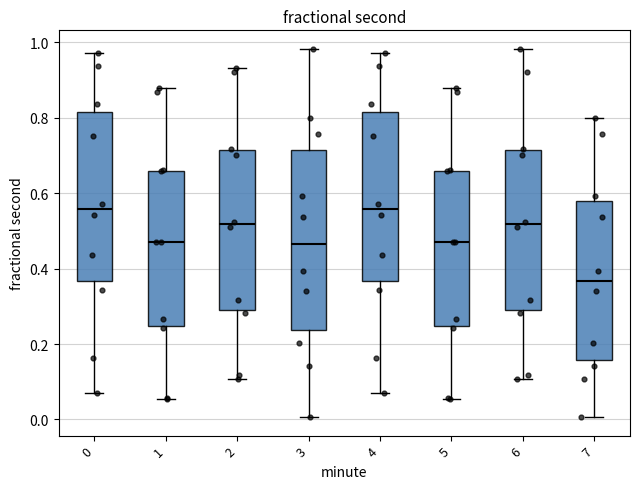

Reading left to right, read every box against the y-axis: the position of its median line, the range the box covers, and the ends of its whiskers. The values are not printed on the chart, so give them approximately, as read against the axis.

0: median 0.56, box 0.36 to 0.82, whiskers 0.08 to 0.98
1: median 0.48, box 0.24 to 0.66, whiskers 0.06 to 0.88
2: median 0.52, box 0.30 to 0.72, whiskers 0.10 to 0.94
3: median 0.46, box 0.24 to 0.72, whiskers 0.00 to 0.98
4: median 0.56, box 0.36 to 0.82, whiskers 0.08 to 0.98
5: median 0.48, box 0.24 to 0.66, whiskers 0.06 to 0.88
6: median 0.52, box 0.30 to 0.72, whiskers 0.10 to 0.98
7: median 0.36, box 0.16 to 0.58, whiskers 0.00 to 0.80